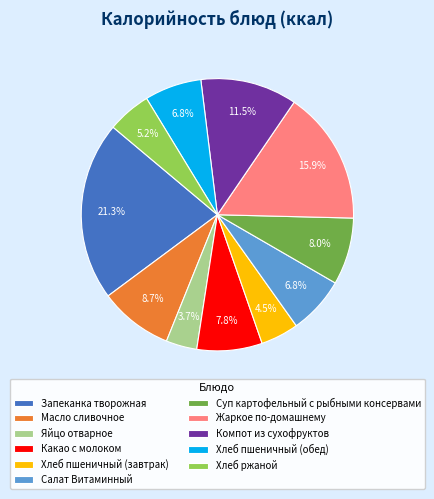

Is Масло сливочное the majority of the pie?

No